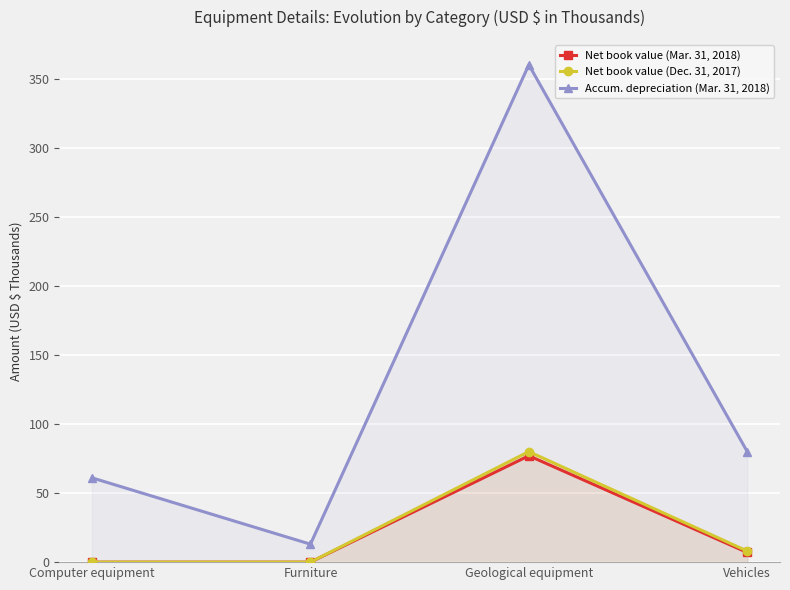

How many lines are shown in the chart?

3